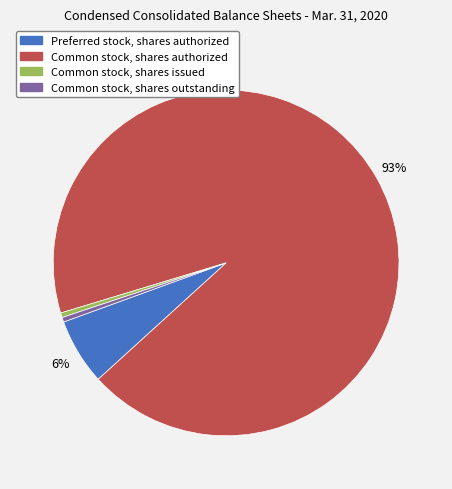

Do Common stock, shares authorized and Preferred stock, shares authorized together represent more than half of the pie?

Yes